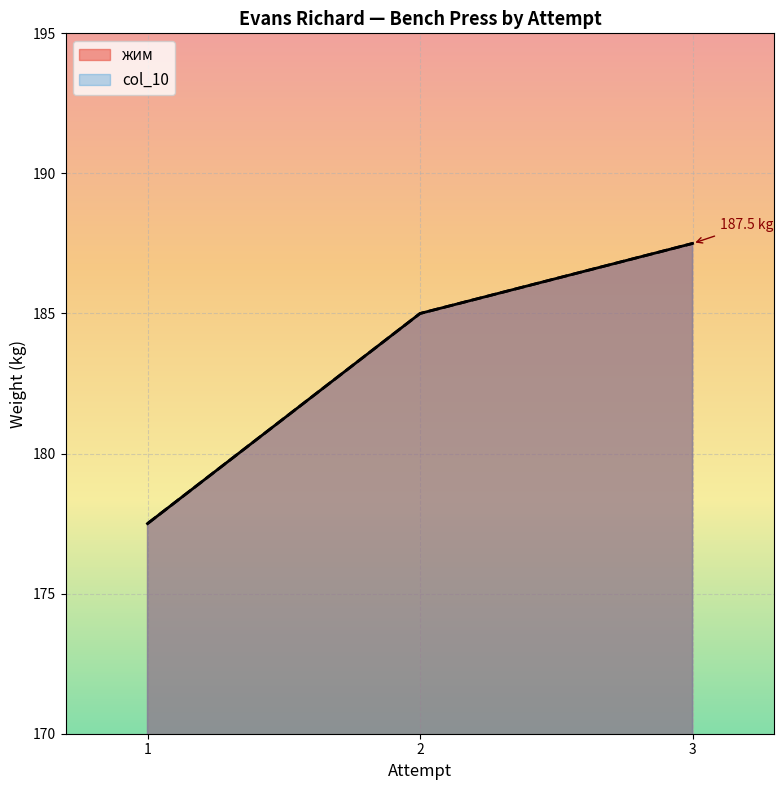

How many values in the жим series exceed 185?

1